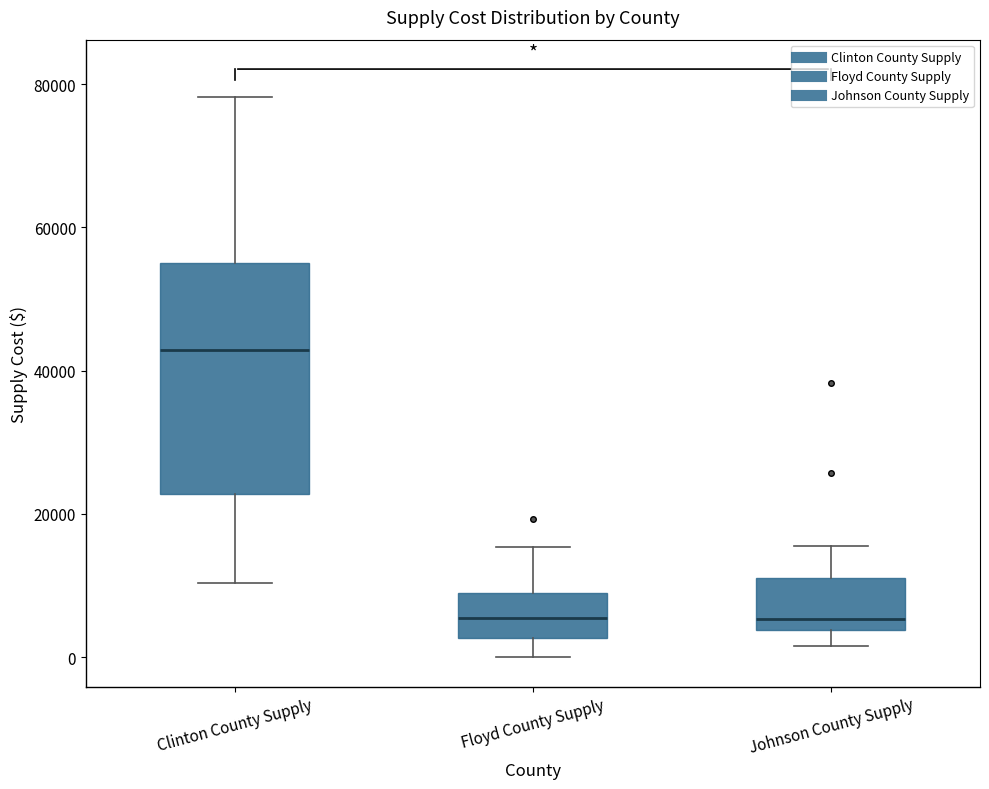

Where does the lower whisker of the box for Floyd County Supply end on the y-axis? The values are not printed on the chart, so give them approximately, as read against the axis.

0